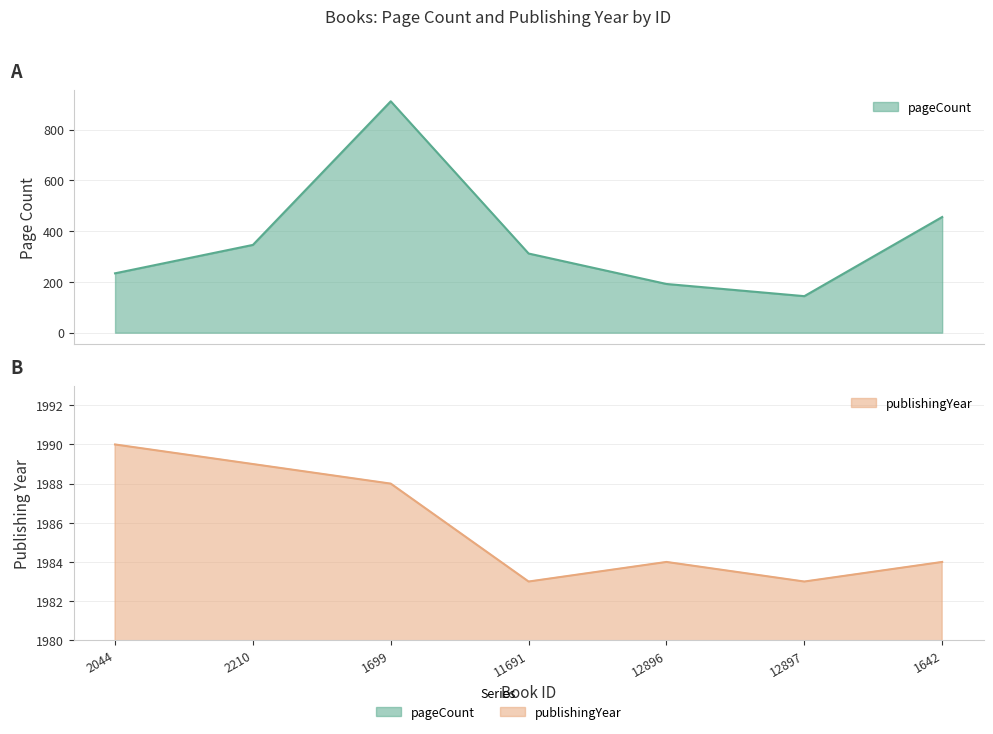

At how many categories does at least one series exceed 855?

7